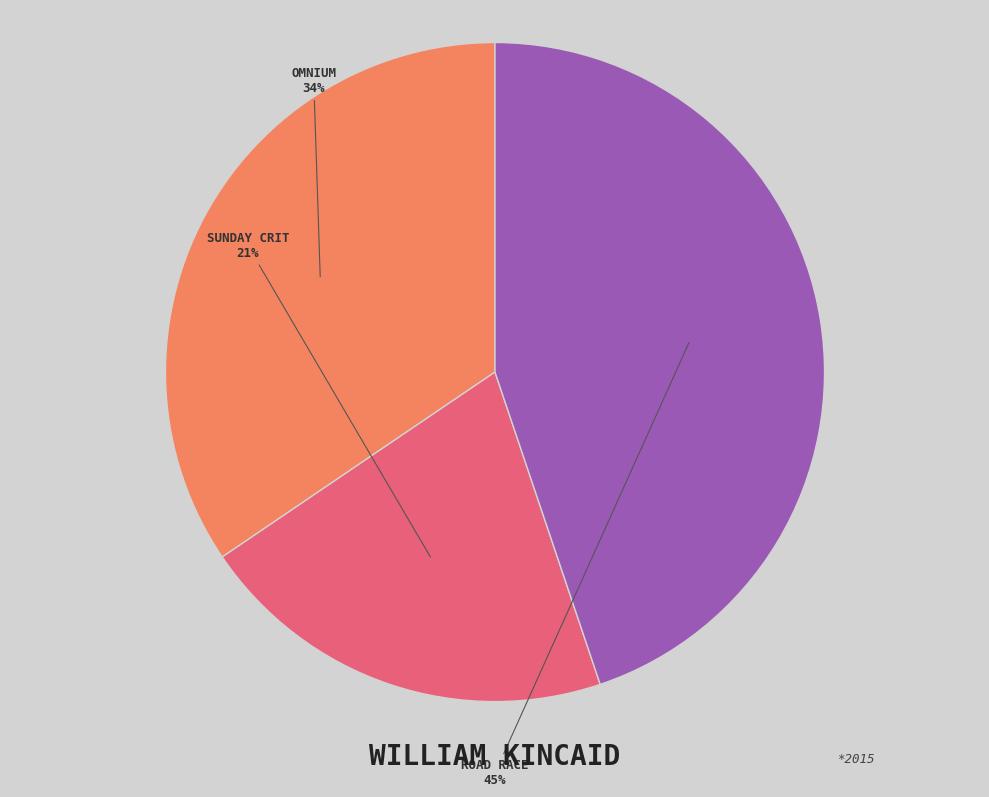

To the nearest percent, what is the difference between the largest and smallest slice percentages?

24%